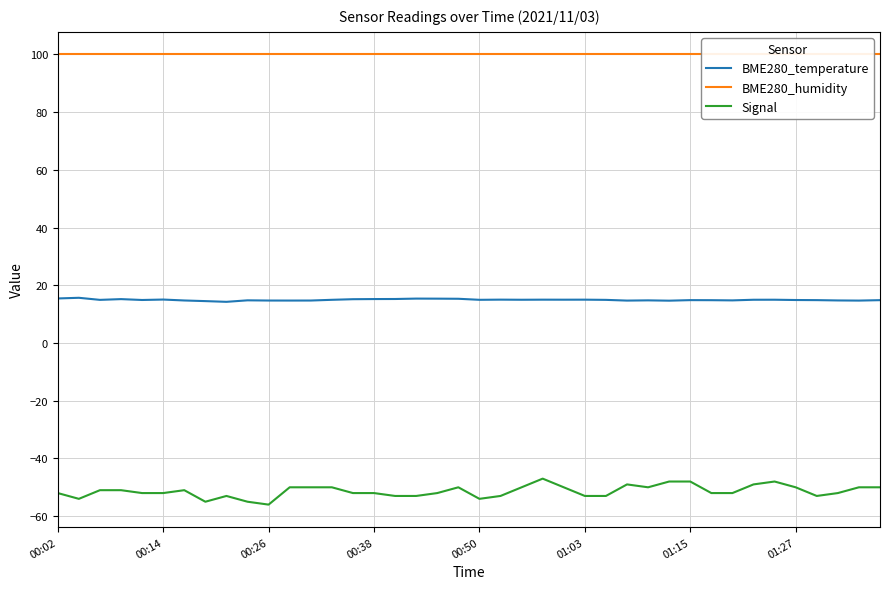

What is the sum of the BME280_temperature values at 16 and 8?

29.5